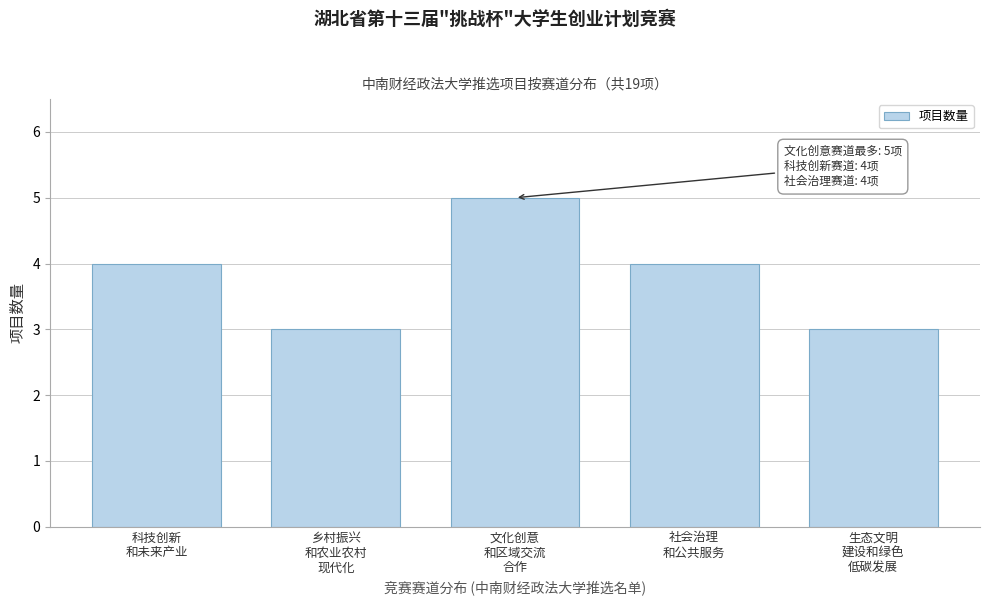

Reading left to right, list all the values displayed in this chart.

4	3	5	4	3